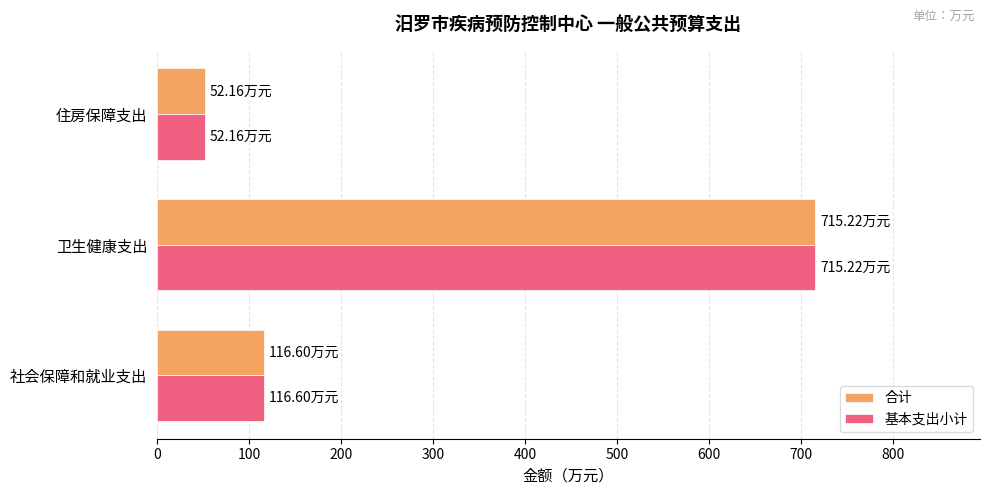

Is the value of 合计 at 社会保障和就业支出 greater than the value of 基本支出小计 at 卫生健康支出?

No